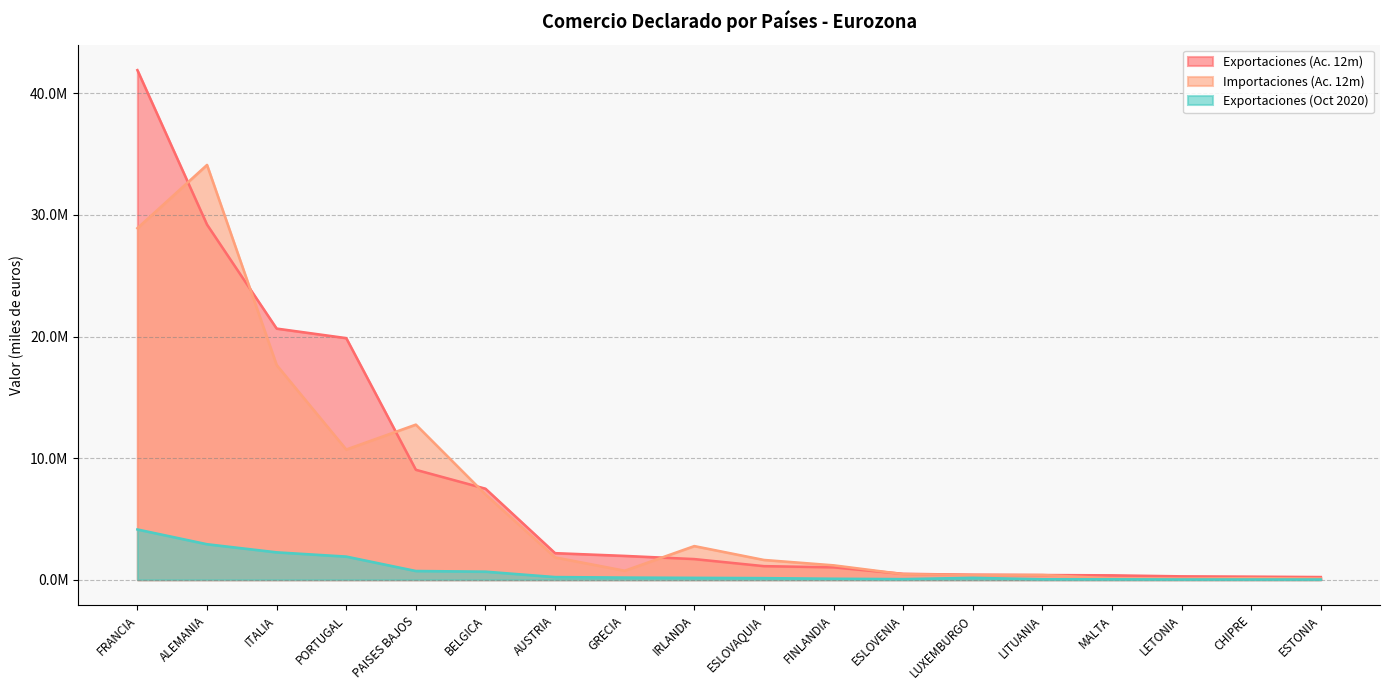

Which label corresponds to the largest value in the chart?

FRANCIA